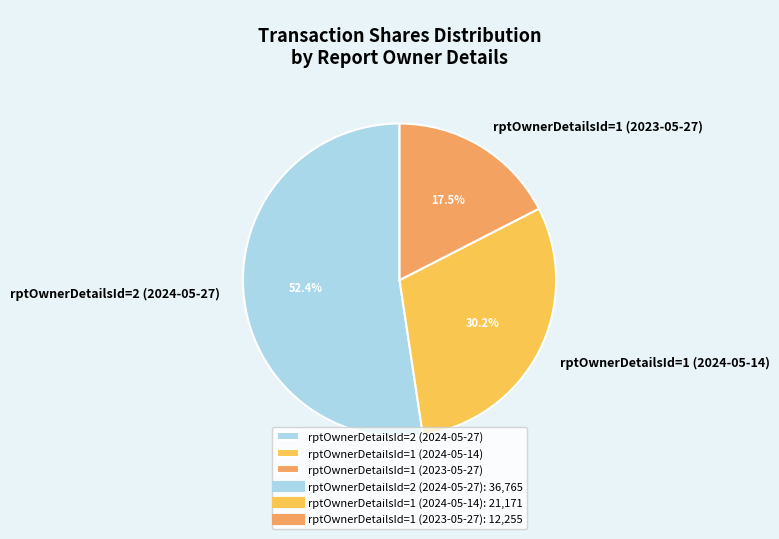

Count the number of slices in the pie.

3